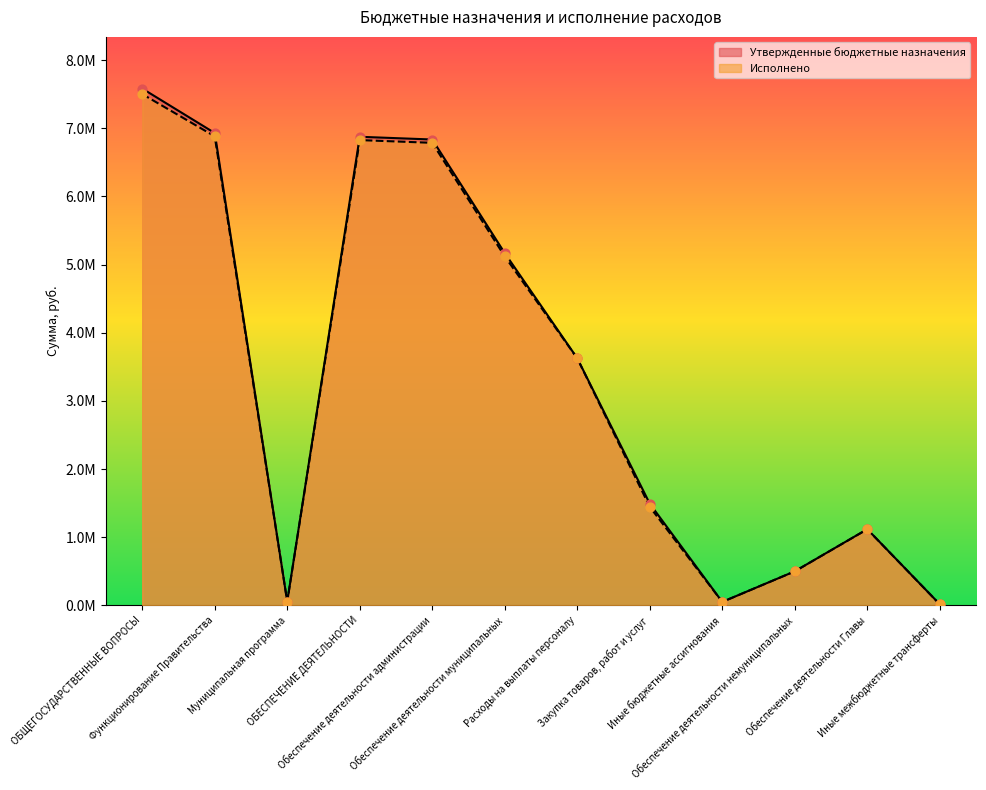

At which category is the sum across all series the highest?

ОБЩЕГОСУДАРСТВЕННЫЕ ВОПРОСЫ